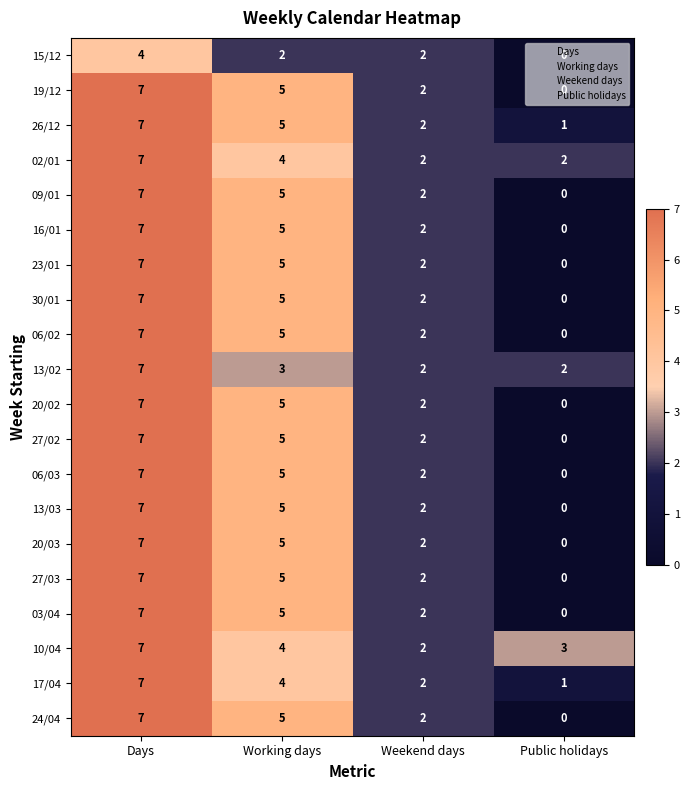

At which category is the sum across all series the highest?

Days